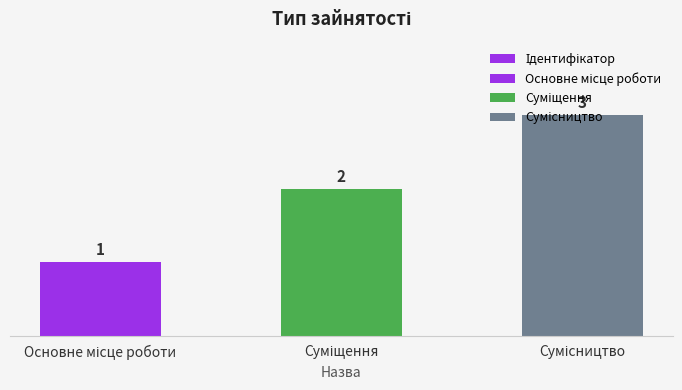

What is the greatest value displayed?

3